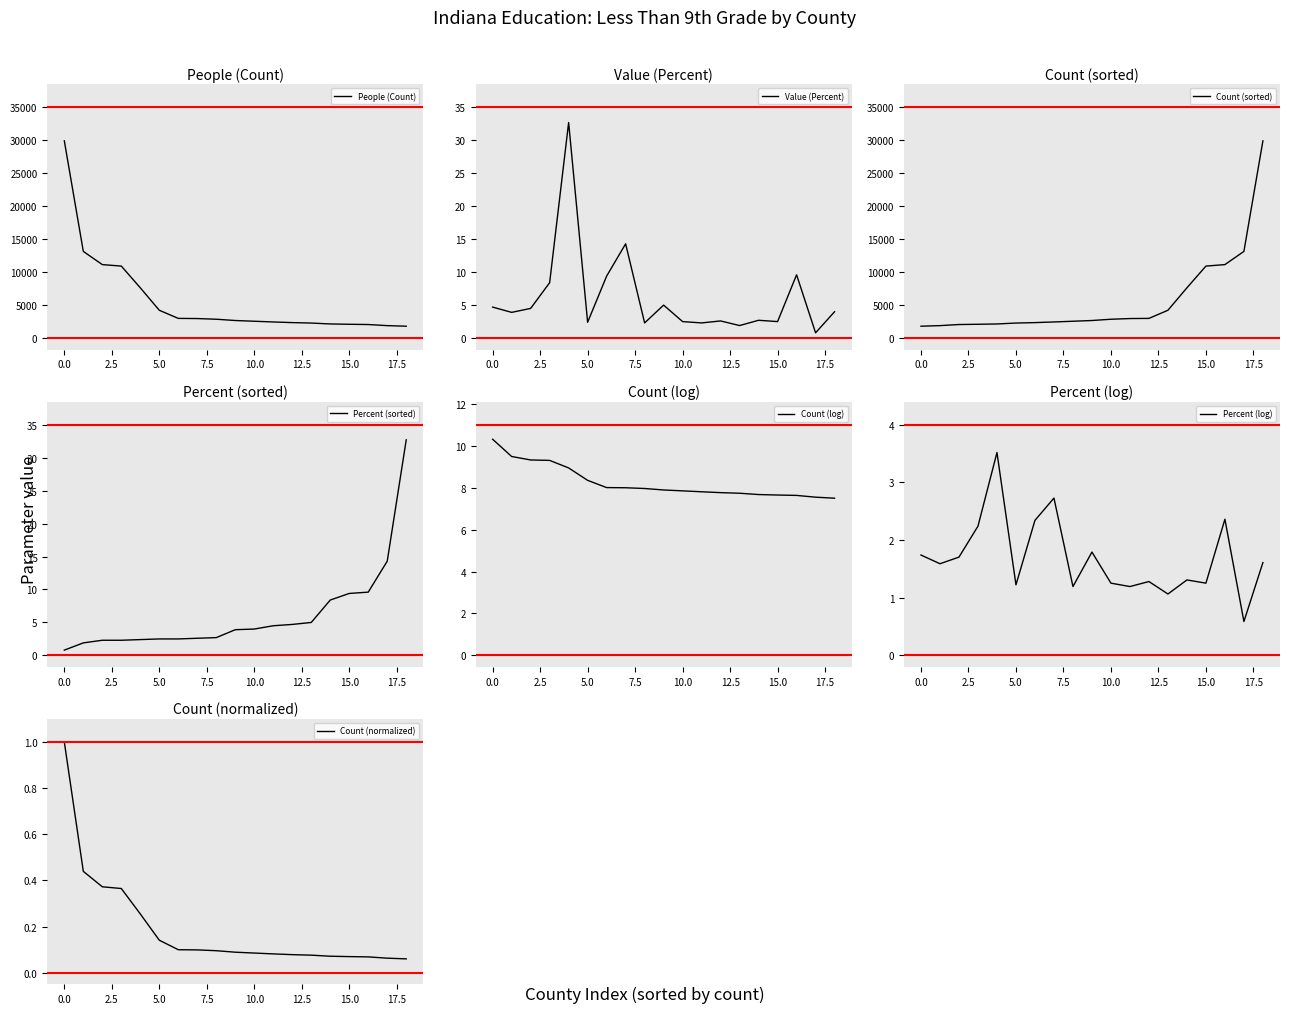

What is the maximum value for Value (Percent)?

32.7